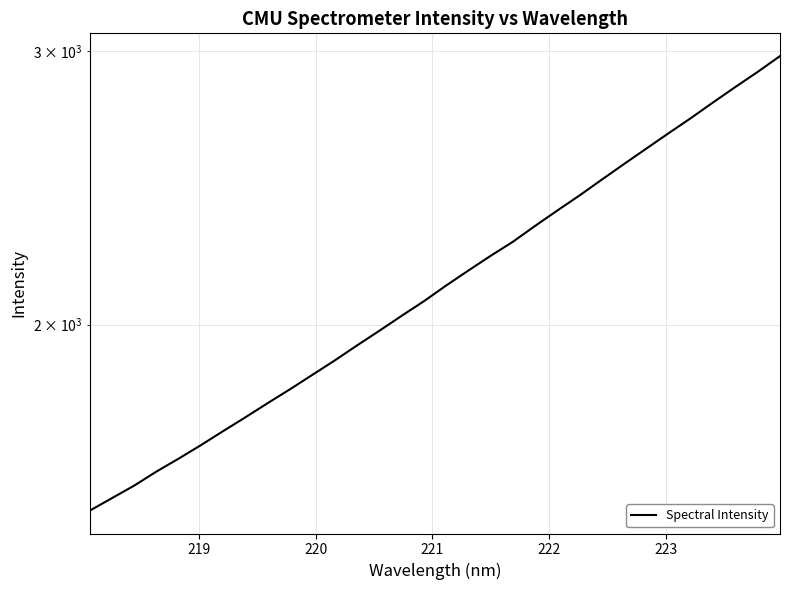

Is it true that the value at 23 is 1136.7?

False